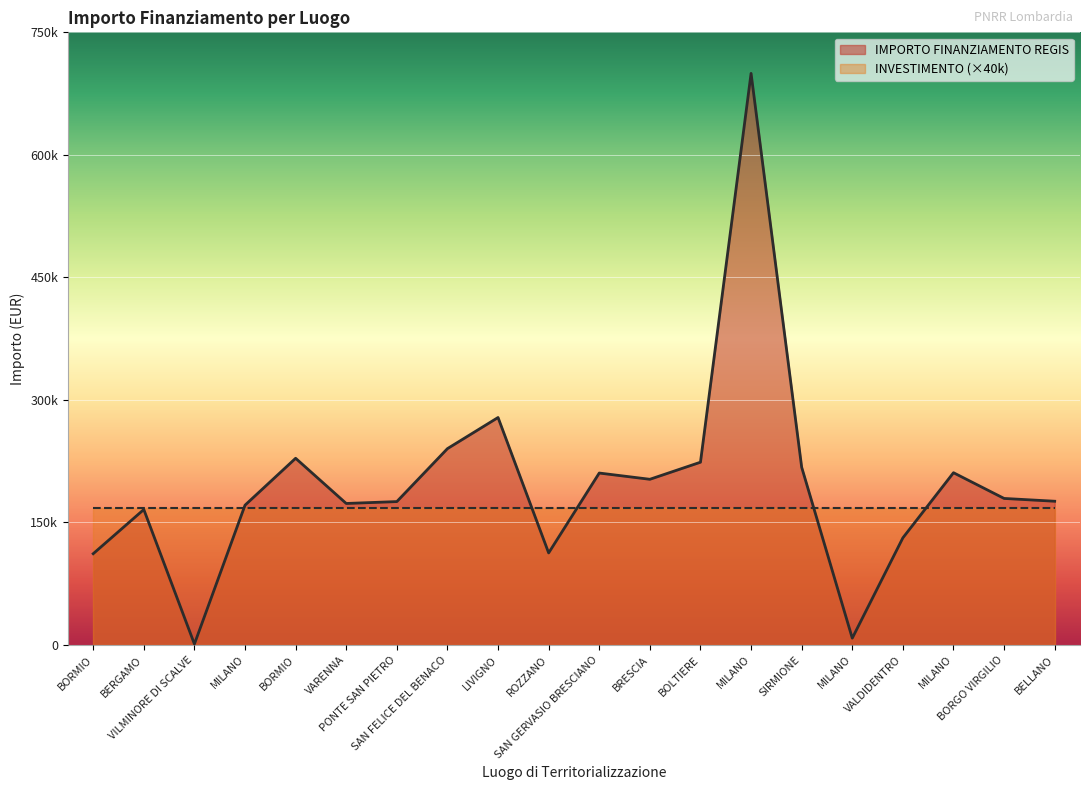

True or false: the data shows 111760.0 at BORMIO.

True